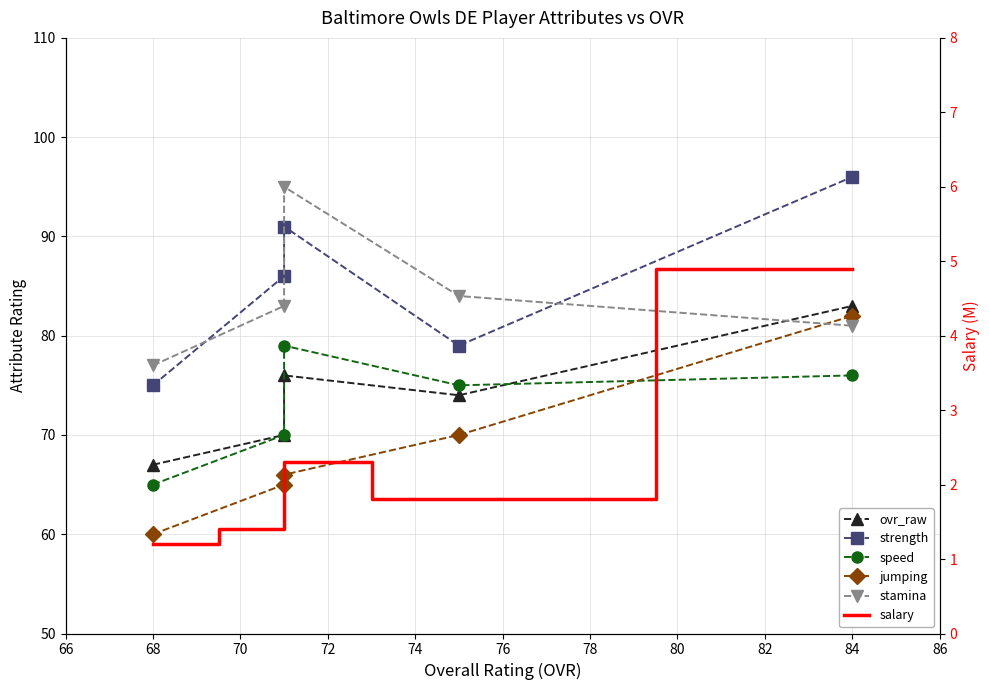

True or false: stamina and ovr_raw intersect in this chart.

True